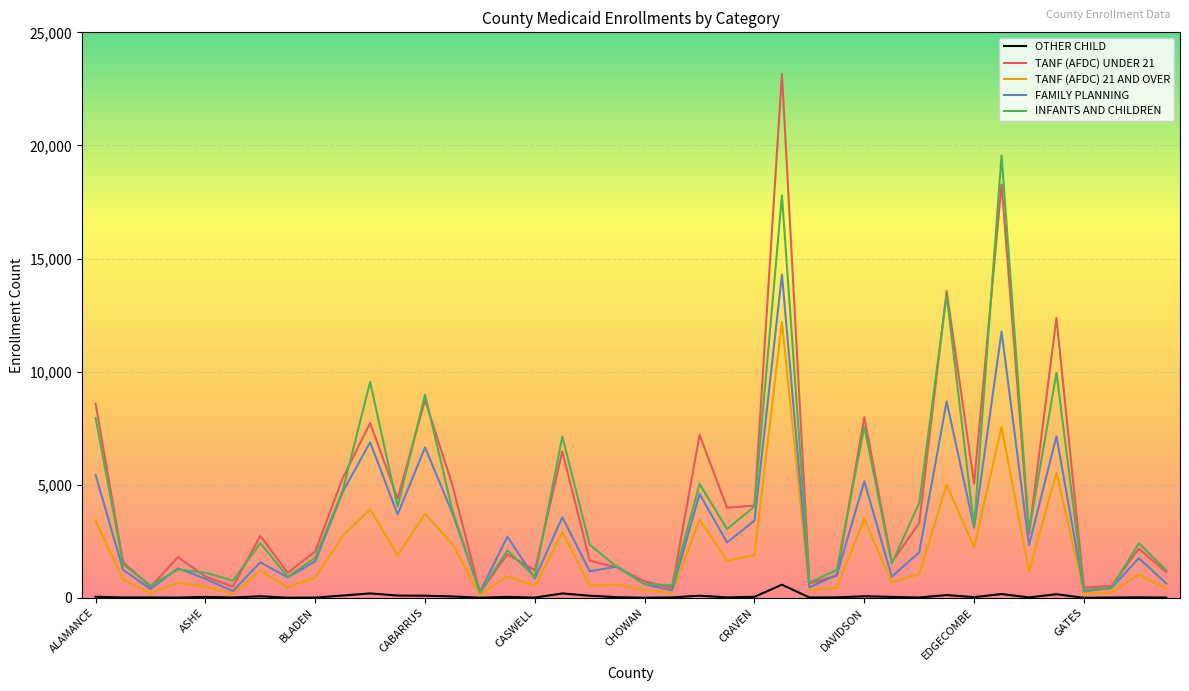

Which series has the largest range (max minus min)?

TANF (AFDC) UNDER 21